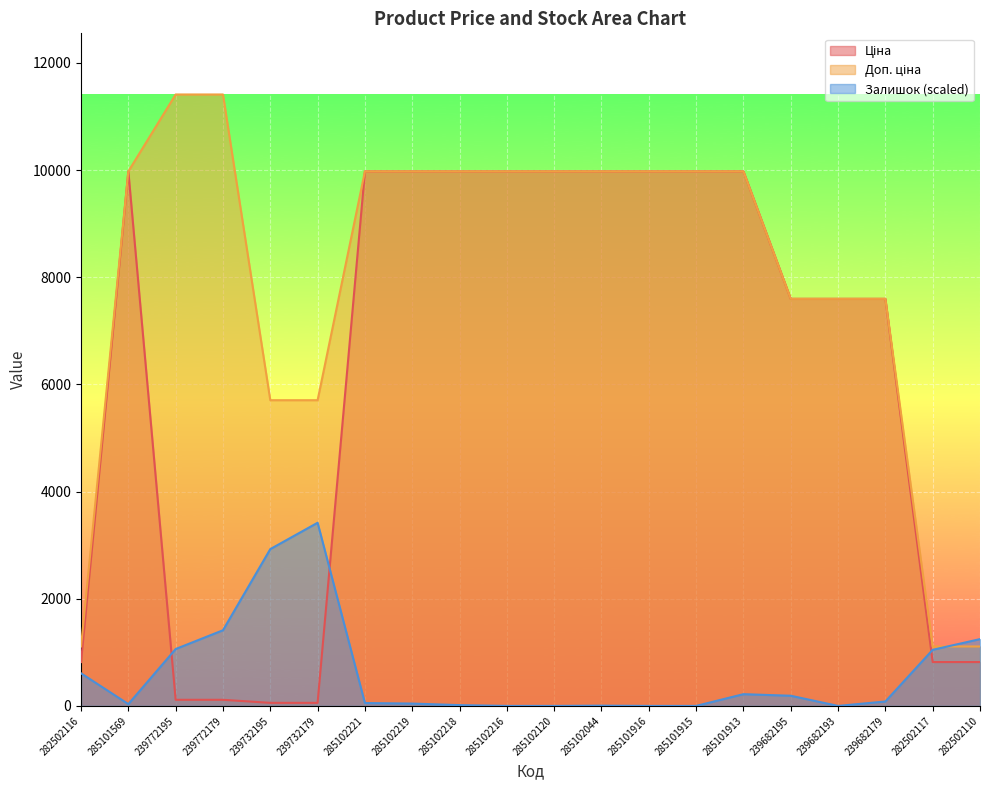

How many times do Залишок and Доп. ціна cross each other?

1